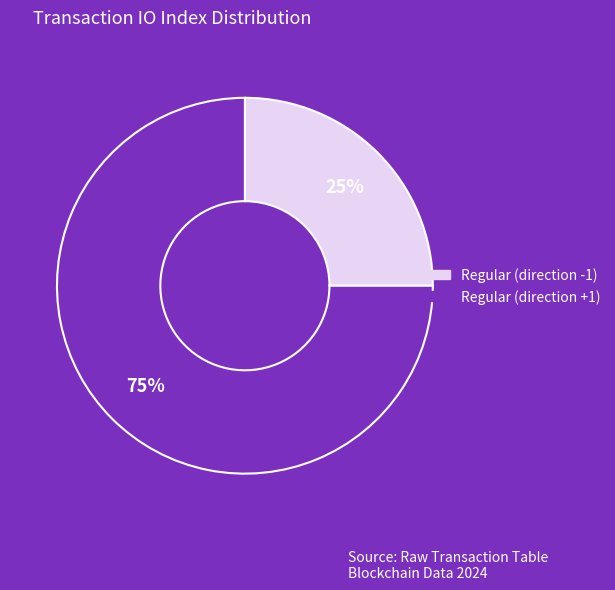

What is the majority slice?

Regular (direction +1)